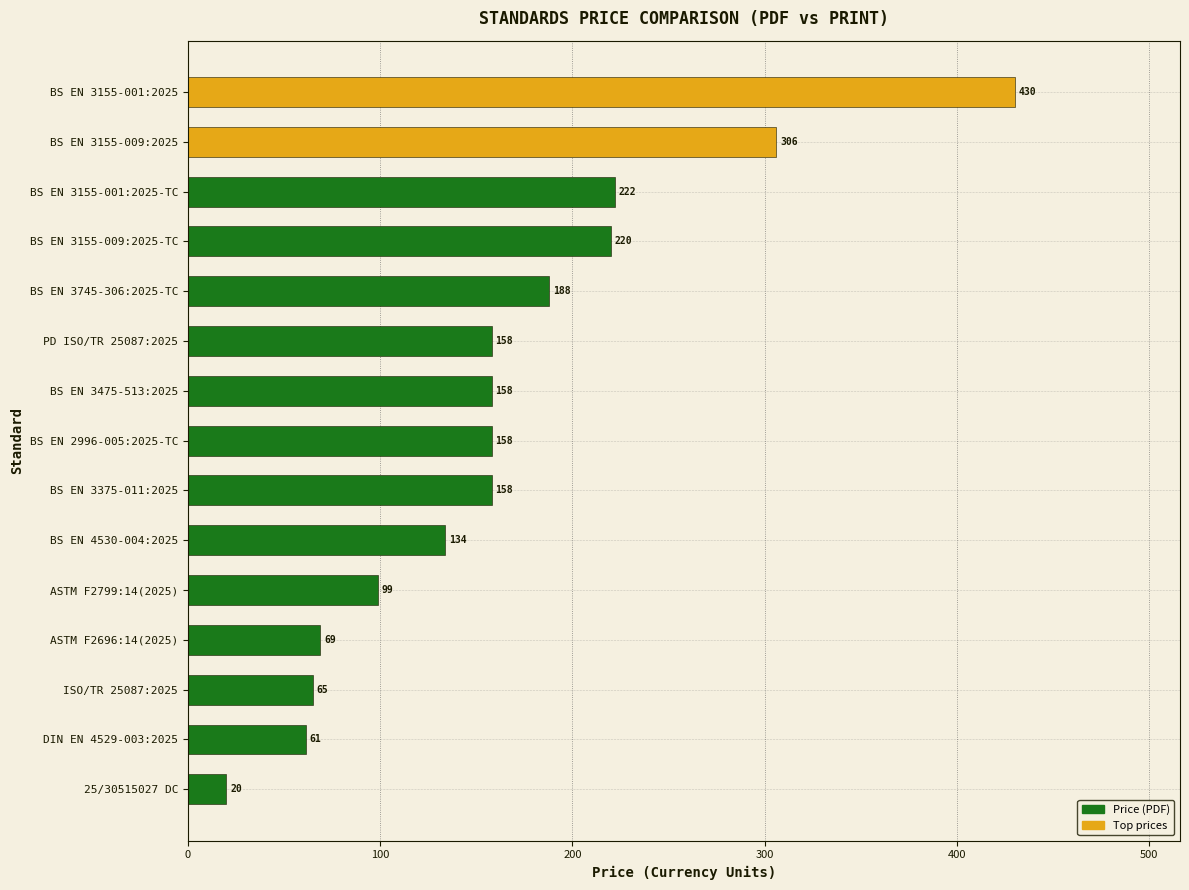

True or false: the data shows 220.0 at BS EN 3155-009:2025-TC.

True